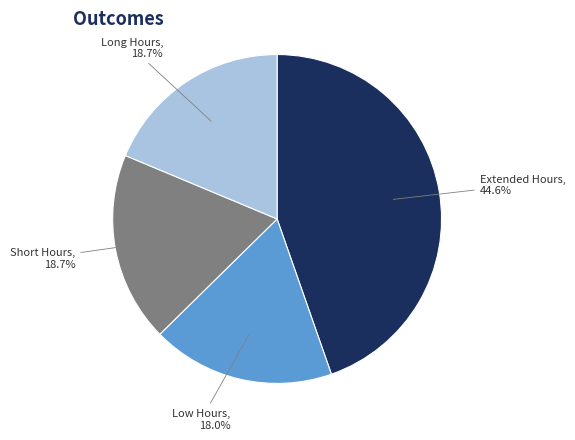

Is Long Hours the majority of the pie?

No